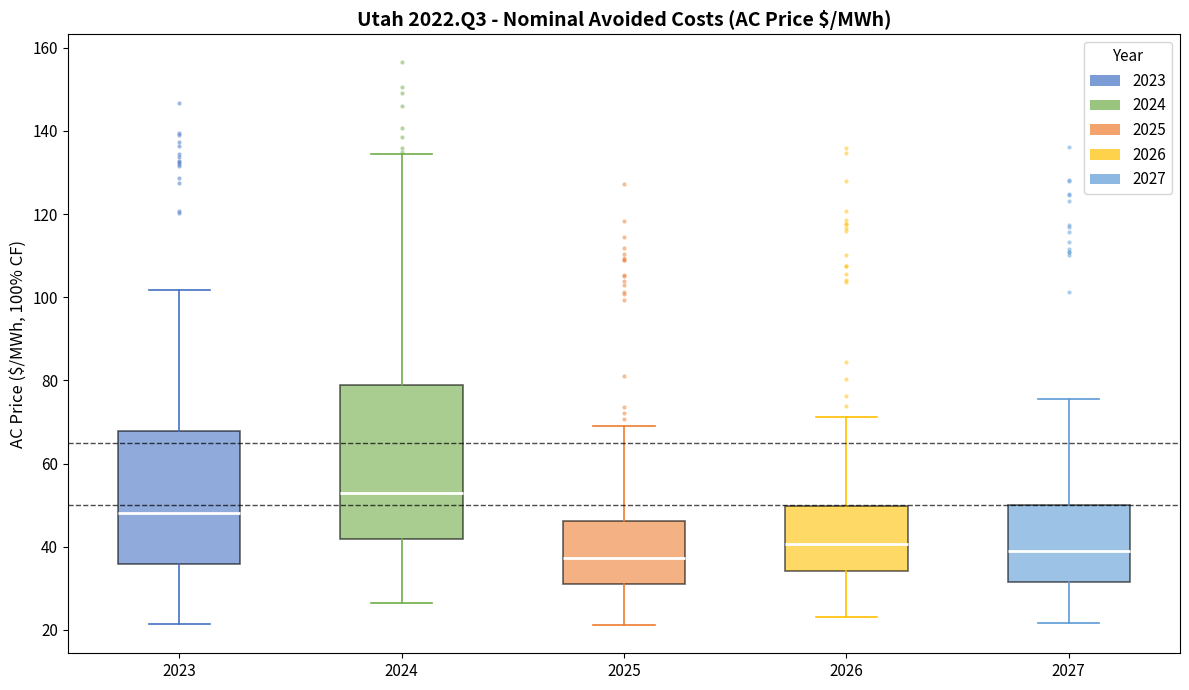

Which box's median line is the highest?

2024